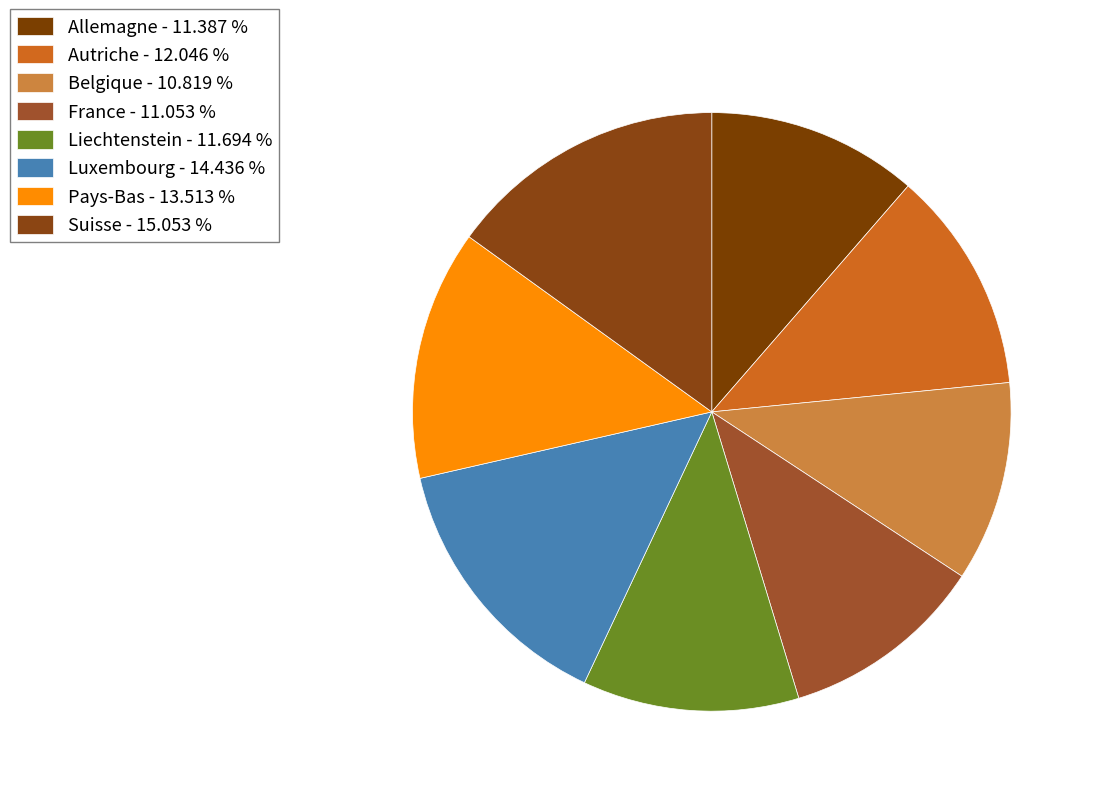

The Luxembourg slice represents 14% of the pie. True or false?

True